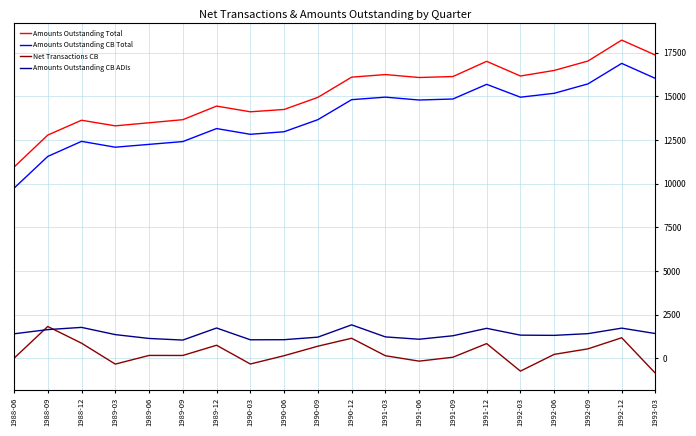

Which series has the largest total across all categories?

Amounts Outstanding Total